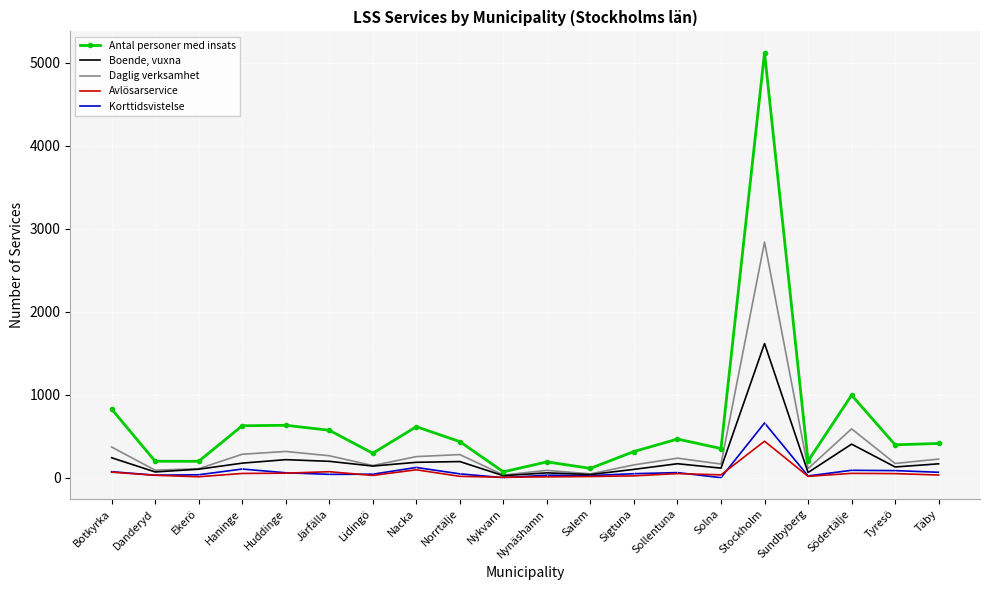

What position from the left is Nykvarn?

10